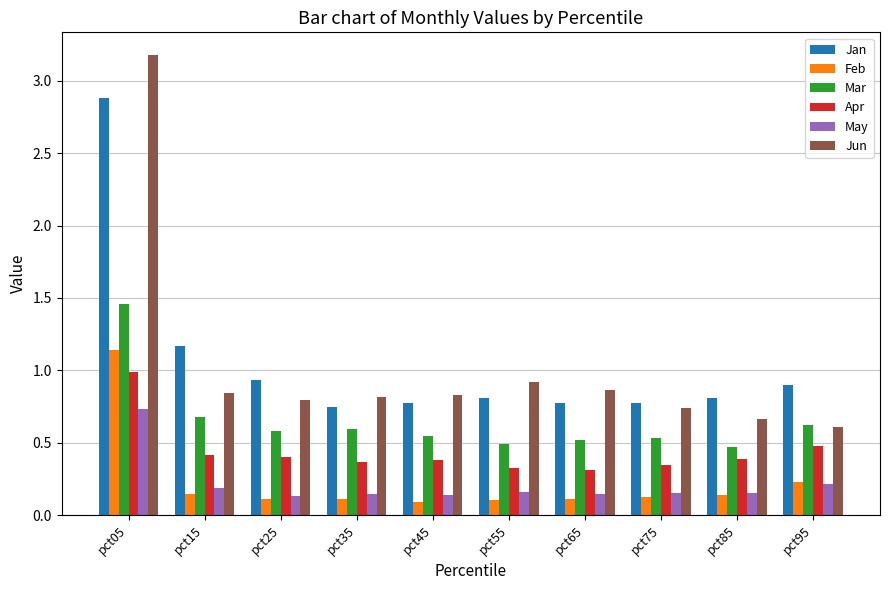

What is the difference between the second highest and second lowest values in the Jan series?

0.4